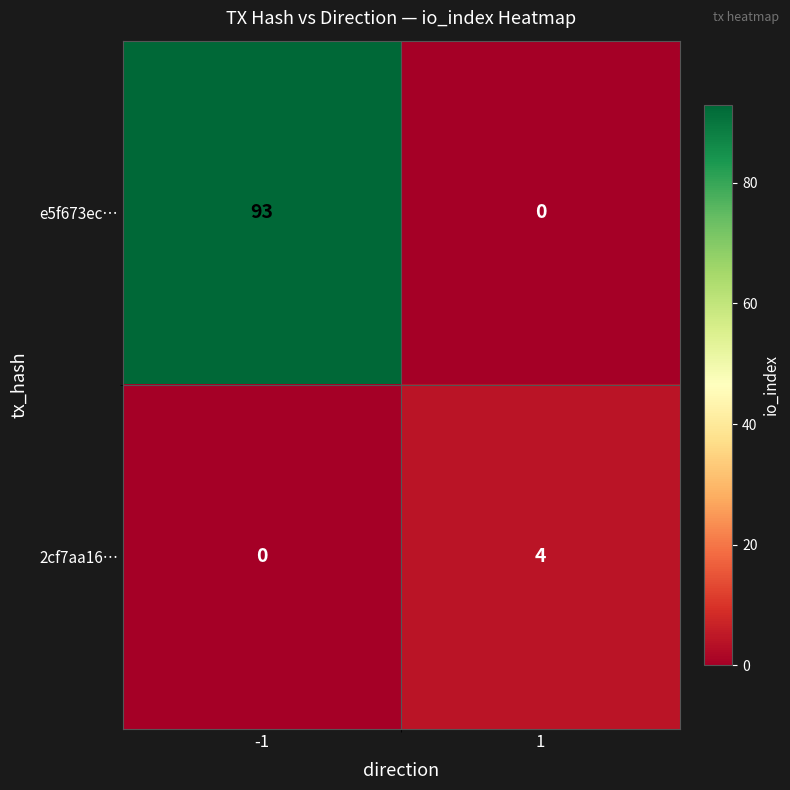

What is the sum of all 2cf7aa16… values?

4